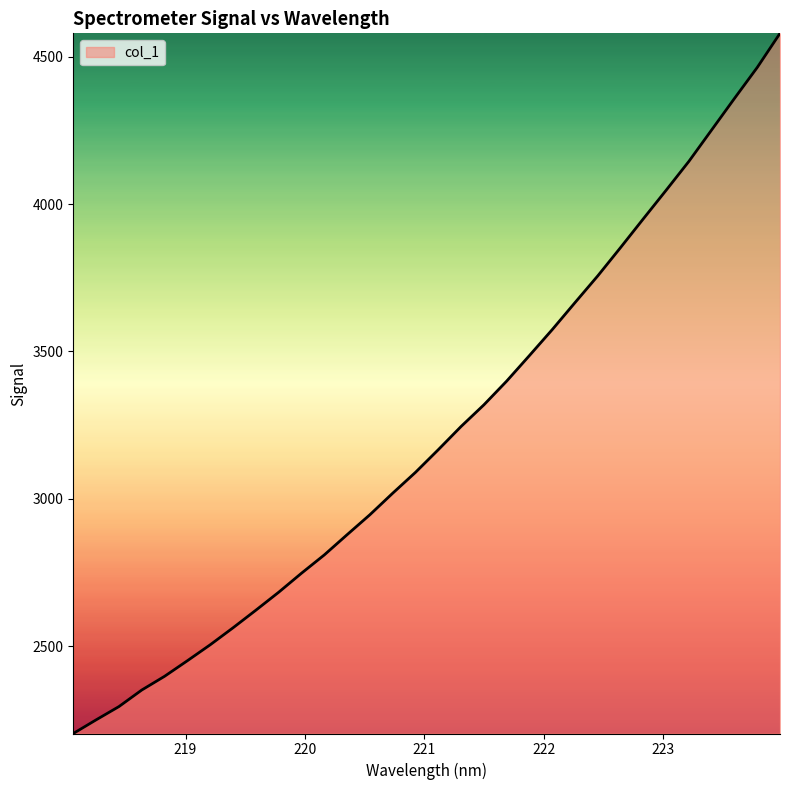

What is the difference between the maximum and minimum values?

2375.9